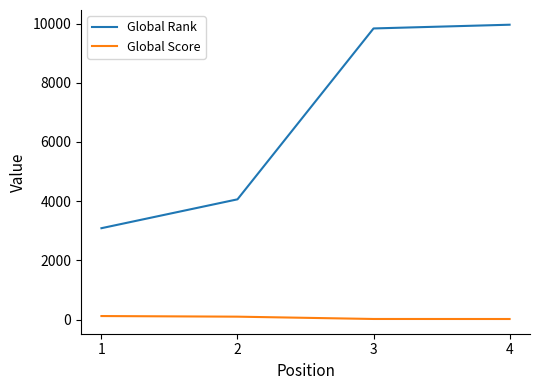

How many distinct data groups are displayed?

2